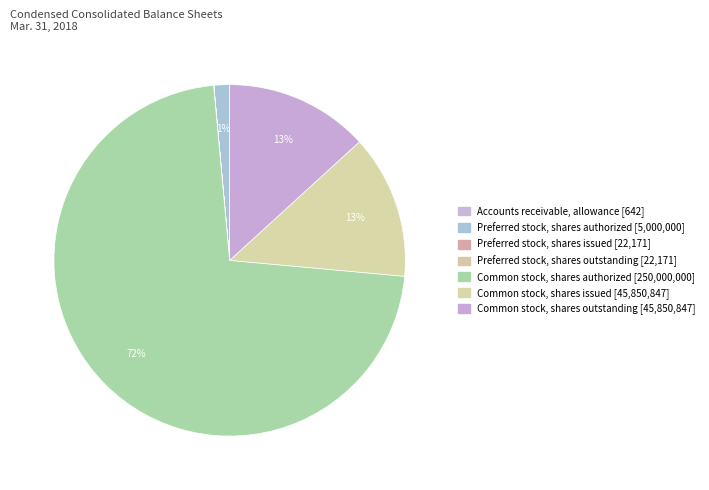

To the nearest percent, what is the difference between the Common stock, shares issued and Preferred stock, shares issued slice percentages?

13%